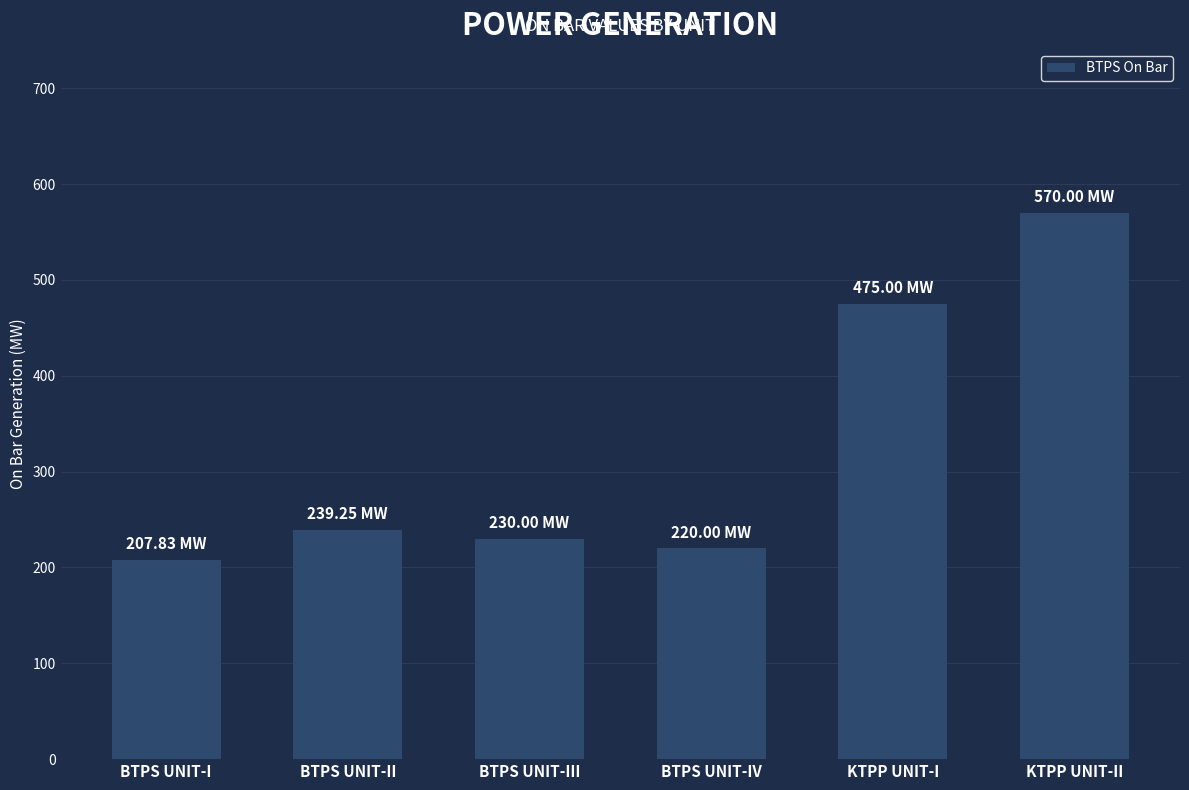

What is the change in value from BTPS UNIT-IV to KTPP UNIT-I?

+255.0